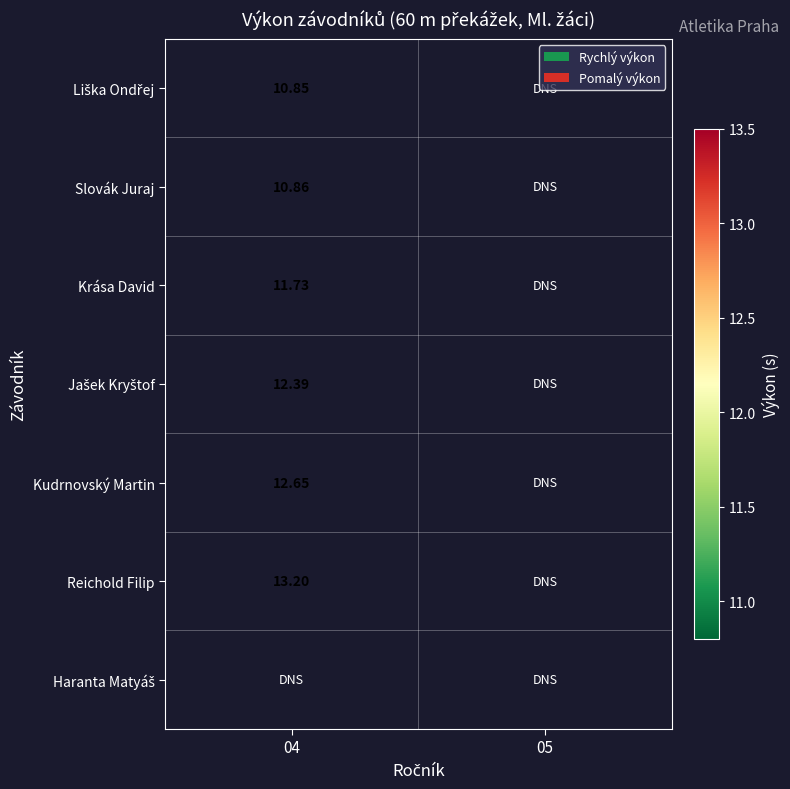

What is the maximum value for Jašek Kryštof?

12.4